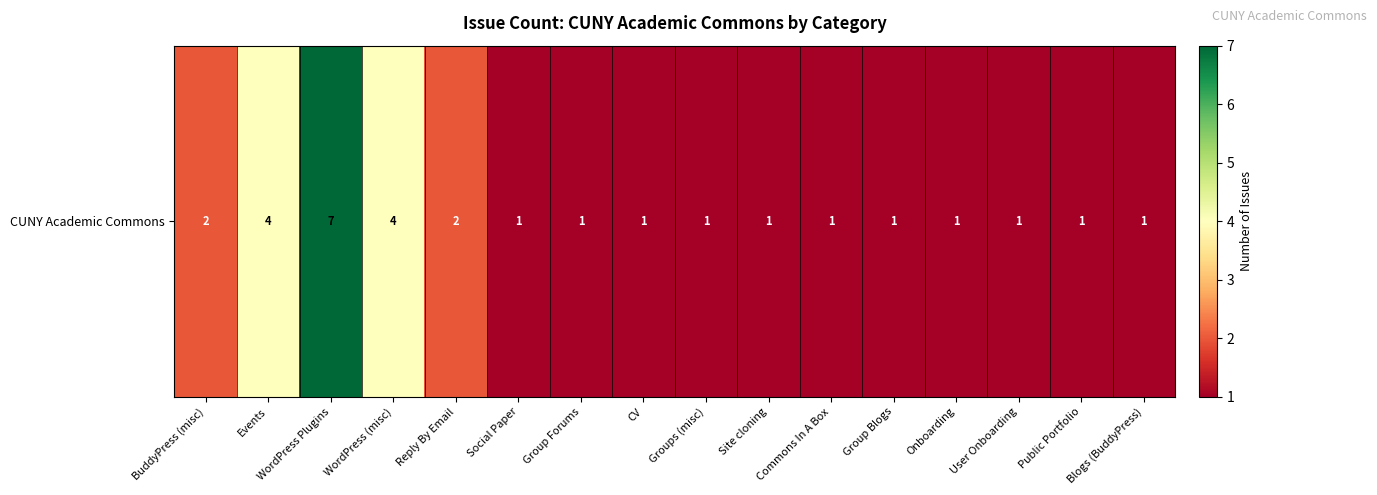

What is the ratio of the value at CV to the value at Public Portfolio?

1.0